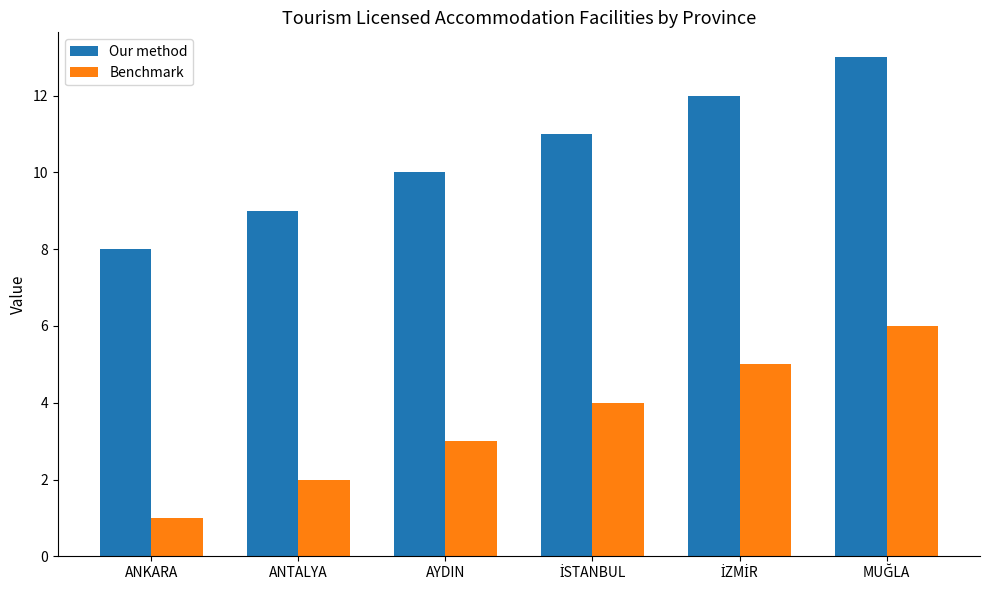

What is the maximum value shown in the chart?

13